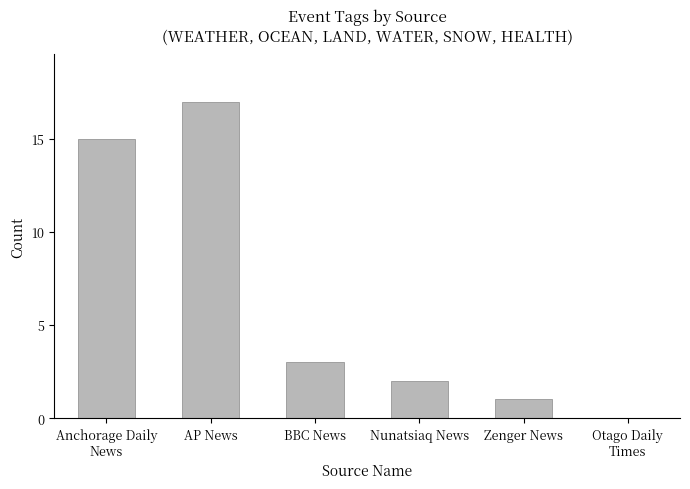

What value does the data have at AP News, to the nearest 10?

20